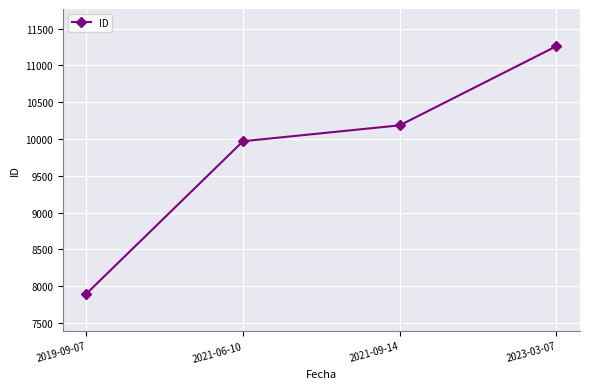

List the labels in order of value, smallest first.

2019-09-07, 2021-06-10, 2021-09-14, 2023-03-07